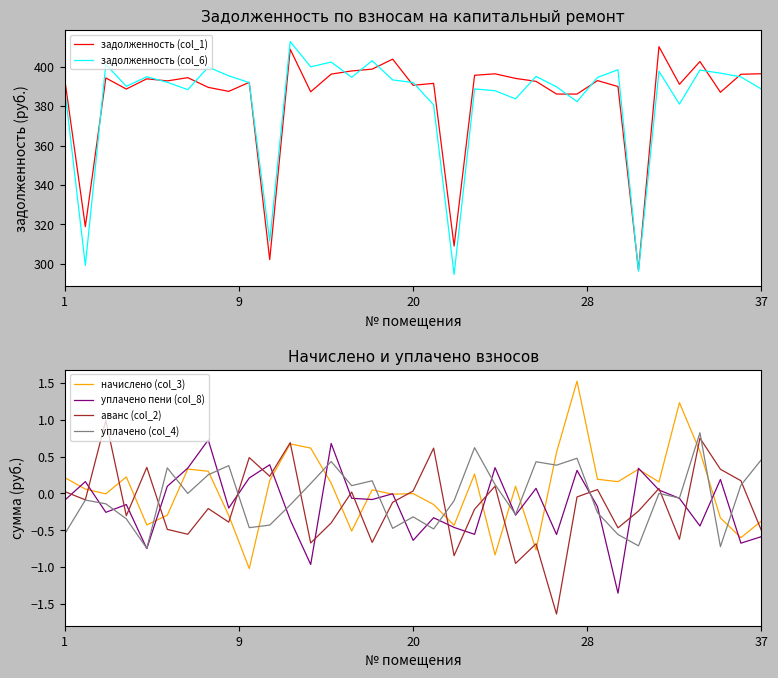

How many series are shown in this chart?

6